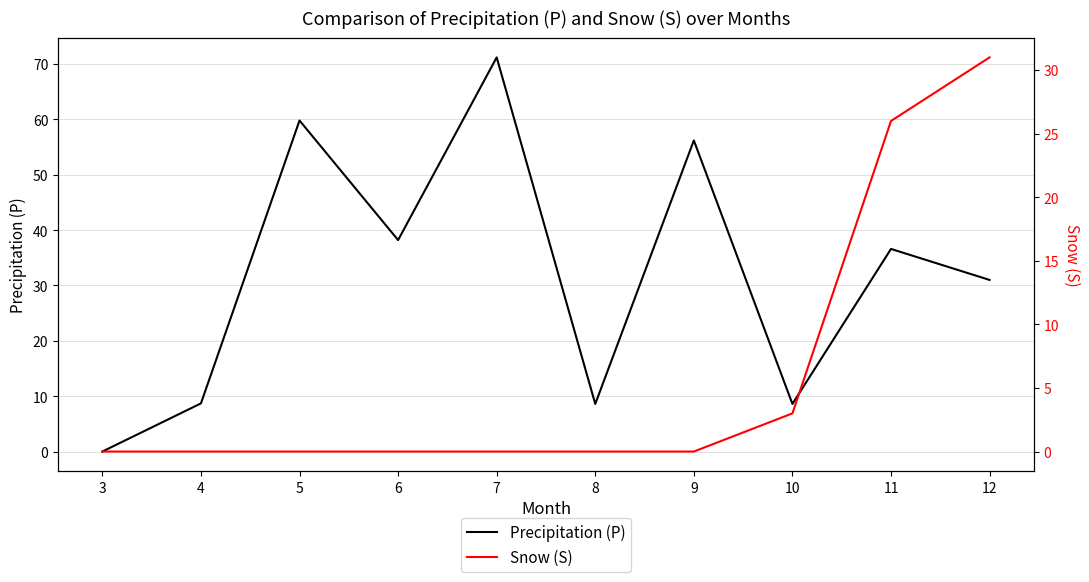

At which category is the sum across all series the highest?

7